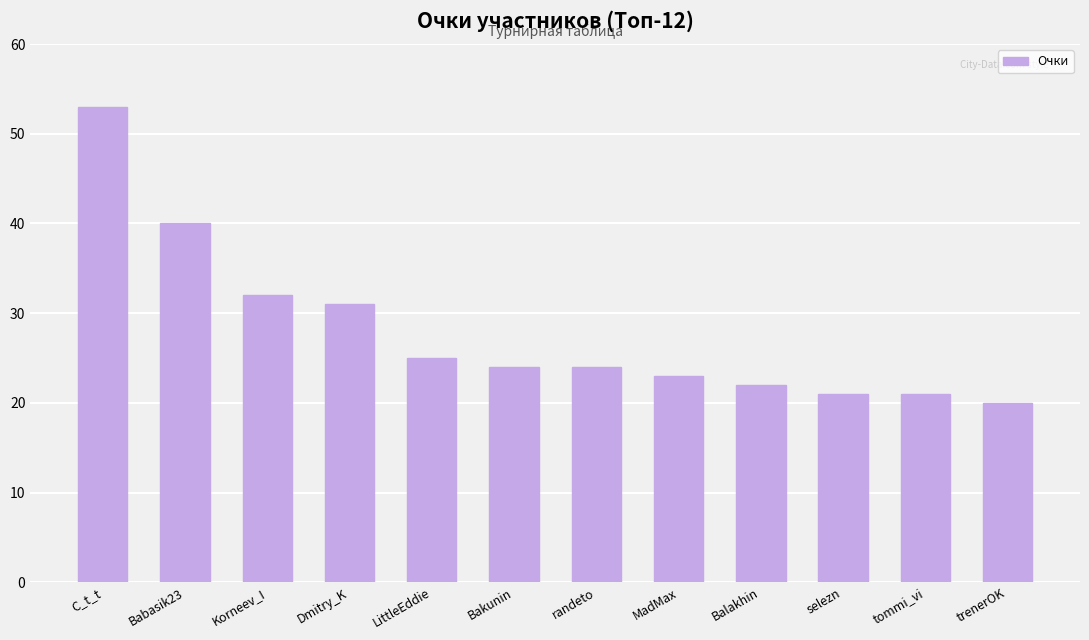

True or false: the data shows 8 at tommi_vi.

False